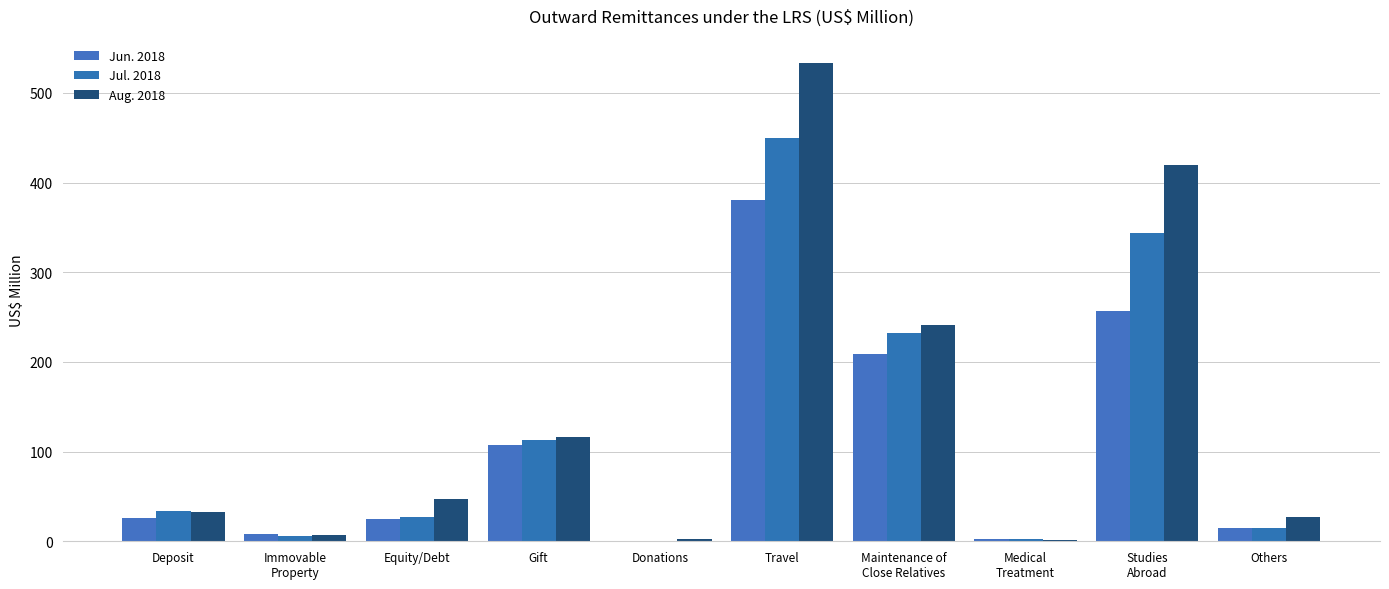

Is it true that Aug. 2018 equals 6.6 at Immovable
Property?

True